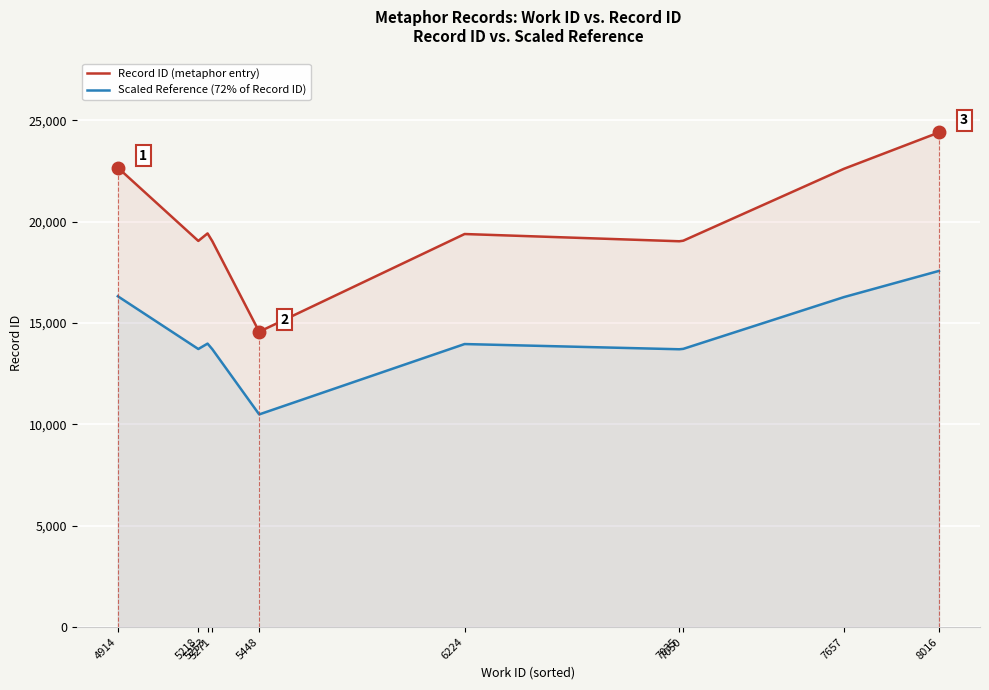

The Record ID (metaphor entry) series shows 41915.6 at 8016. True or false?

False